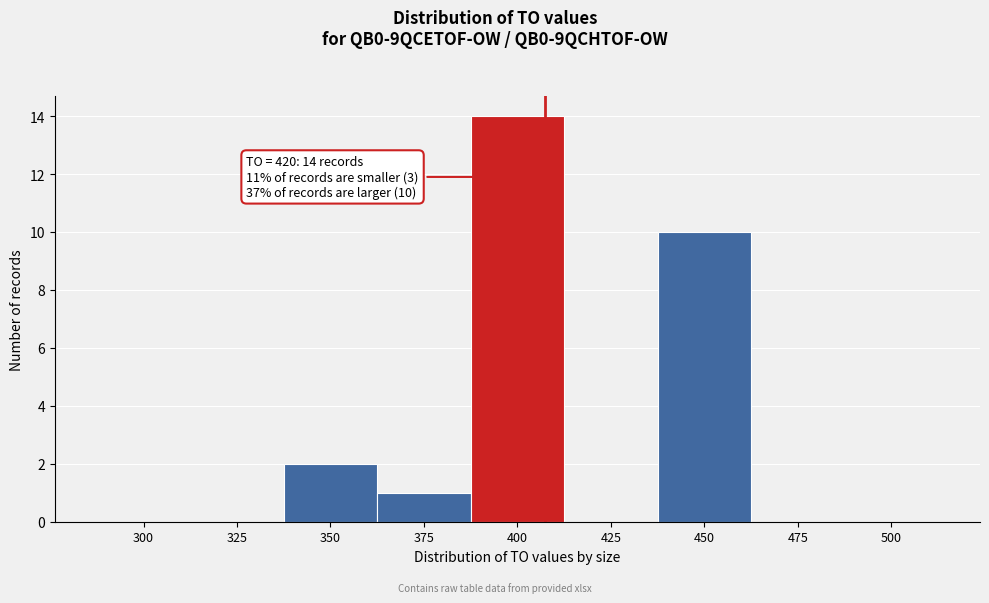

Reading left to right, list all the values displayed in this chart.

300=0	325=0	350=2	375=1	400=14	425=0	450=10	475=0	500=0